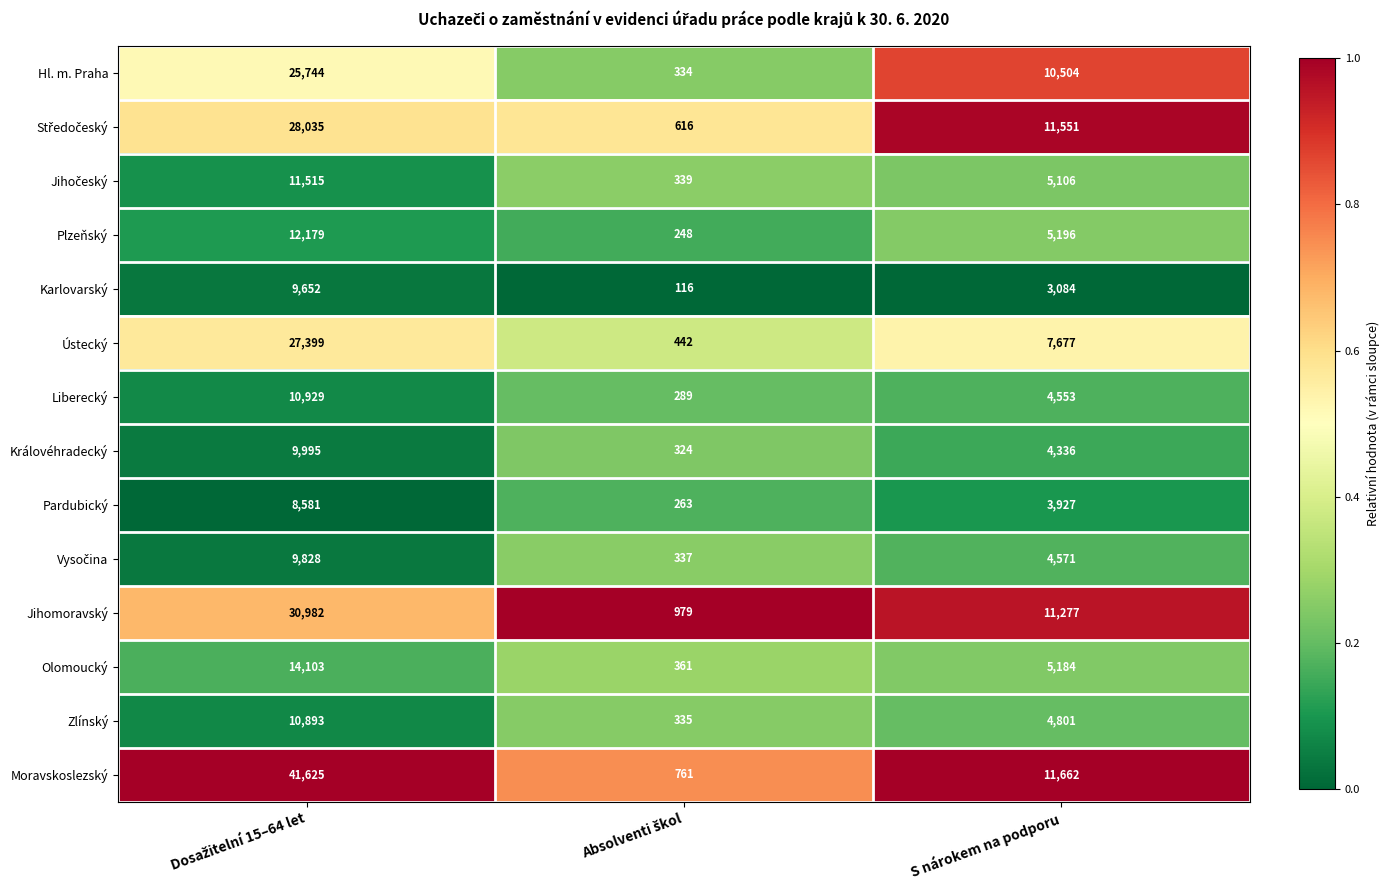

What is the average value of the Hl. m. Praha series?

12194